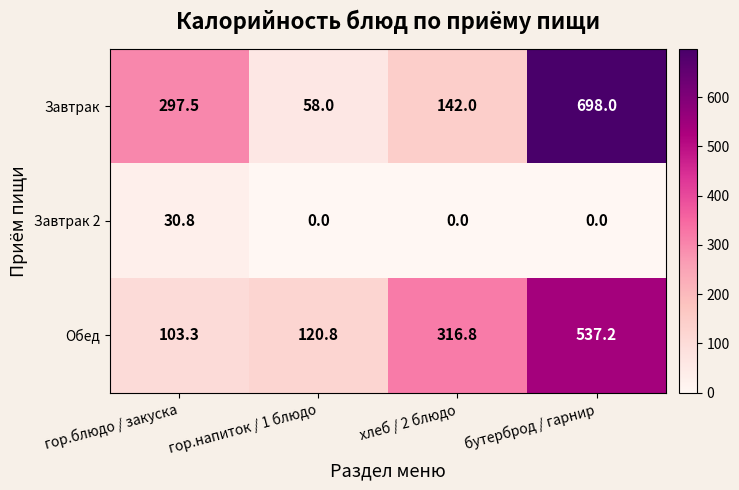

Rank the series by their maximum value, from highest to lowest.

Завтрак, Обед, Завтрак 2